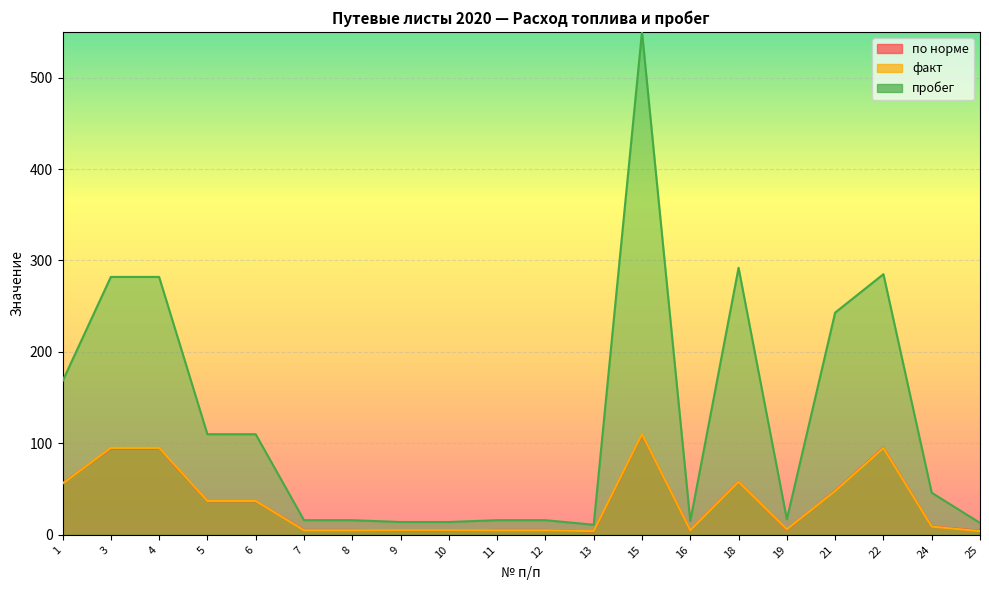

What is the value of the факт point at the 14th from the left?

5.0